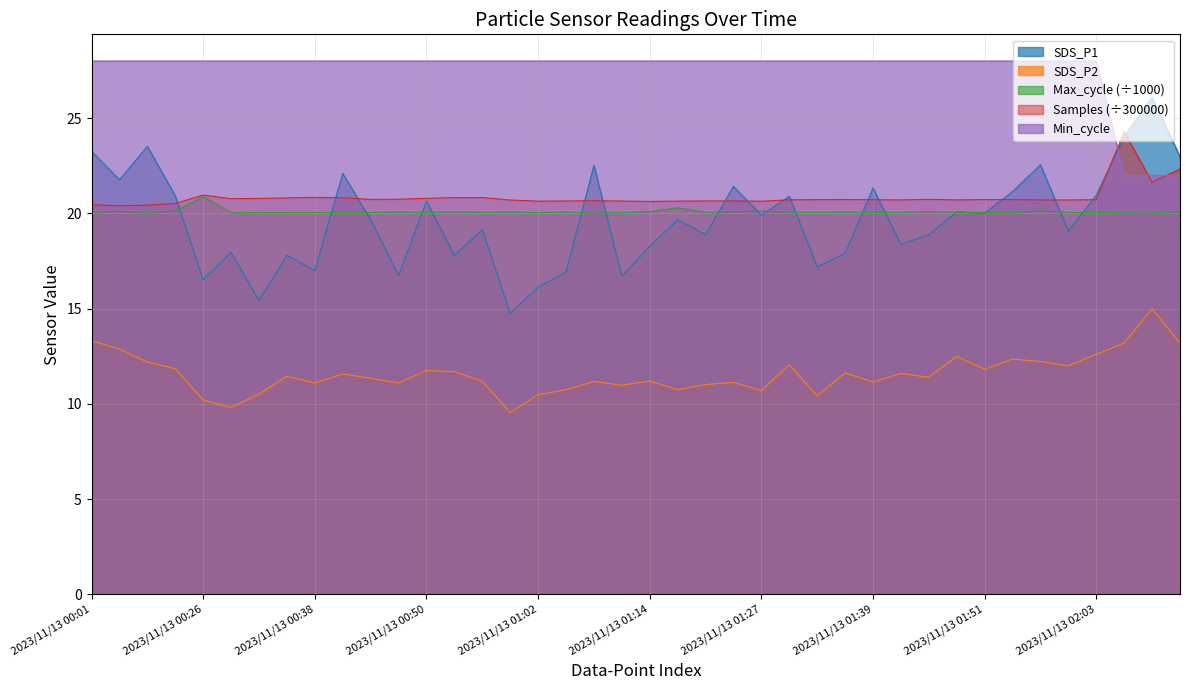

What are all the series names shown in the legend?

SDS_P1, SDS_P2, Max_cycle (÷1000), Samples (÷300000), Min_cycle